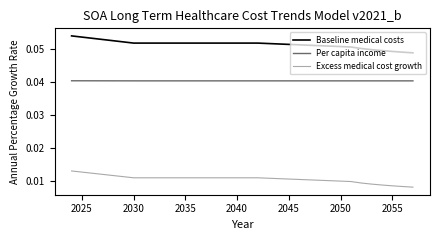

How many series are shown in this chart?

3